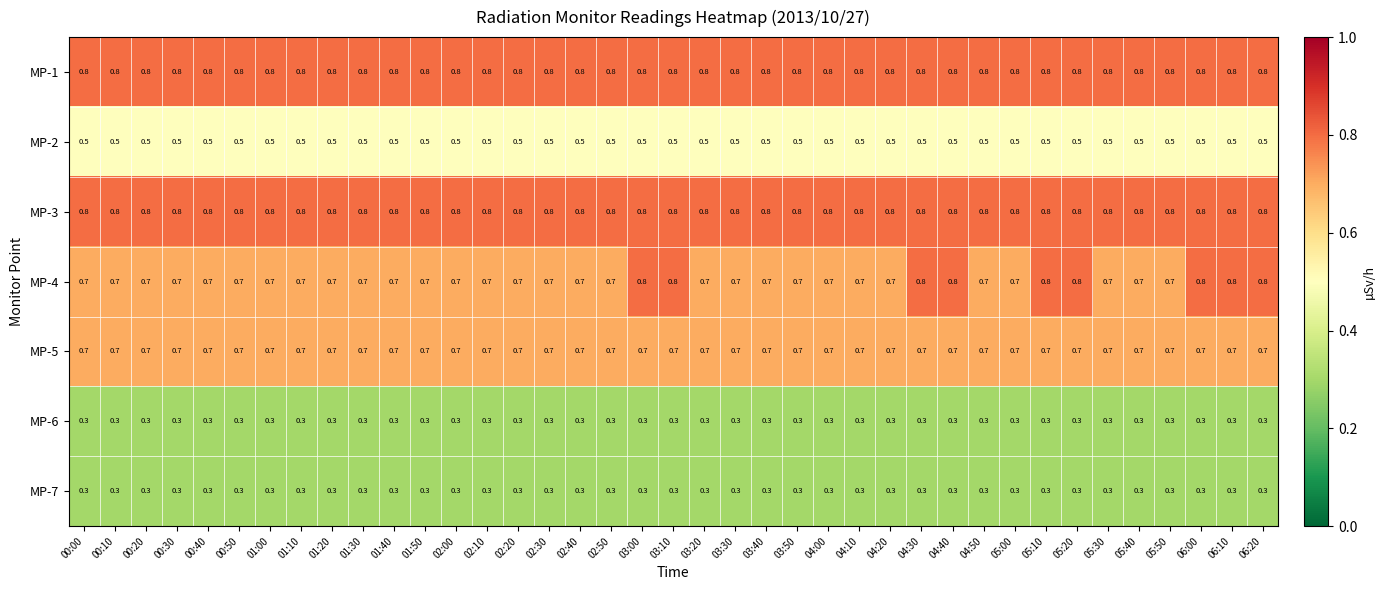

What is the smallest value displayed?

0.3